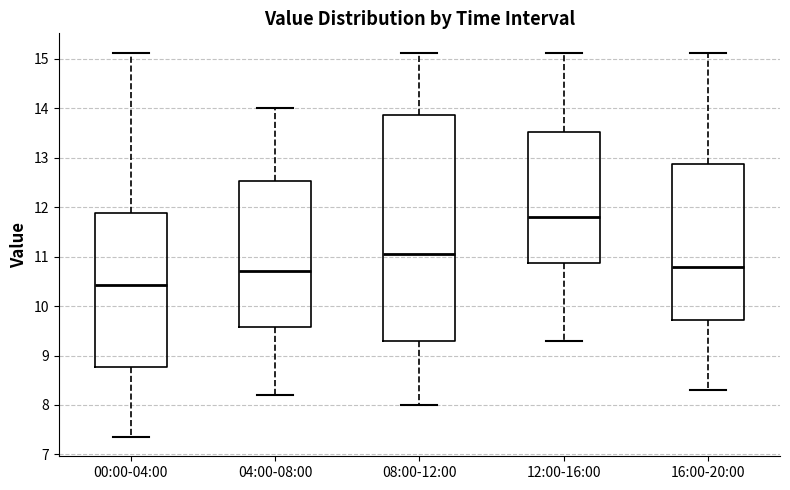

Reading left to right, transcribe this box plot: for each box, give where its median line is, the range the box spans, and where its two whiskers end, as read against the y-axis. The values are not printed on the chart, so give them approximately, as read against the axis.

00:00-04:00: median 10.4, box 8.8 to 11.9, whiskers 7.4 to 15.1
04:00-08:00: median 10.7, box 9.6 to 12.5, whiskers 8.2 to 14.0
08:00-12:00: median 11.0, box 9.3 to 13.9, whiskers 8.0 to 15.1
12:00-16:00: median 11.8, box 10.9 to 13.5, whiskers 9.3 to 15.1
16:00-20:00: median 10.8, box 9.7 to 12.9, whiskers 8.3 to 15.1